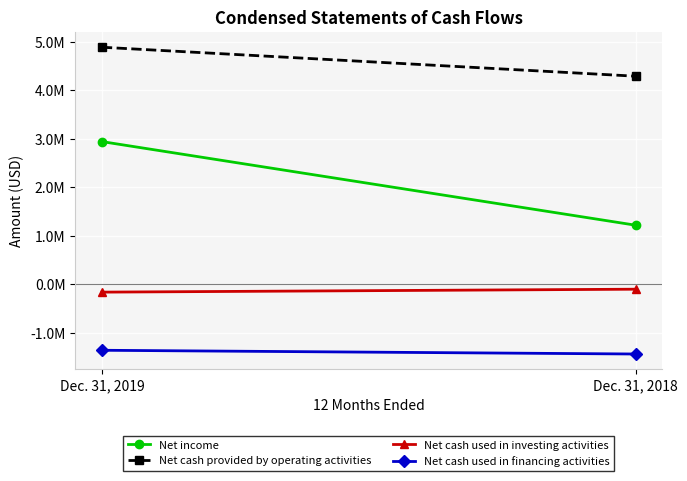

What is the total value across all series at Dec. 31, 2018?

3967391